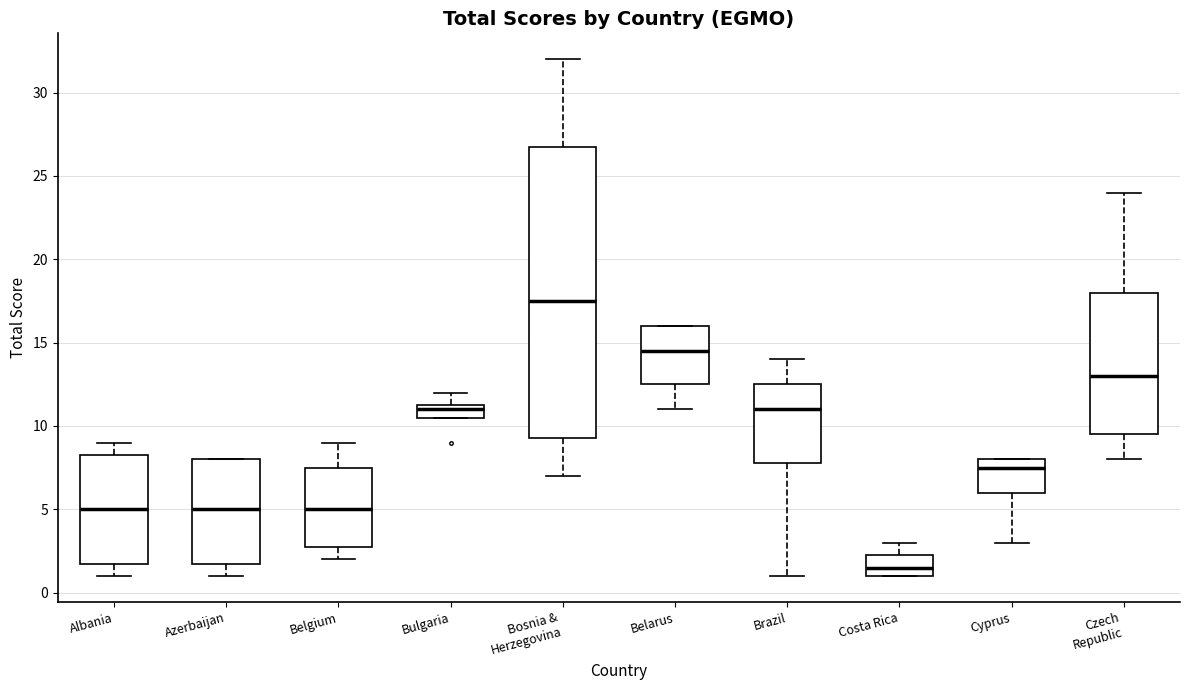

Reading left to right, transcribe this box plot: for each box, give where its median line is, the range the box spans, and where its two whiskers end, as read against the y-axis. The values are not printed on the chart, so give them approximately, as read against the axis.

Albania: median 5.0, box 2.0 to 8.5, whiskers 1.0 to 9.0
Azerbaijan: median 5.0, box 2.0 to 8.0, whiskers 1.0 to 8.0
Belgium: median 5.0, box 3.0 to 7.5, whiskers 2.0 to 9.0
Bulgaria: median 11.0, box 10.5 to 11.5, whiskers 10.5 to 12.0
Bosnia & Herzegovina: median 17.5, box 9.5 to 27.0, whiskers 7.0 to 32.0
Belarus: median 14.5, box 12.5 to 16.0, whiskers 11.0 to 16.0
Brazil: median 11.0, box 8.0 to 12.5, whiskers 1.0 to 14.0
Costa Rica: median 1.5, box 1.0 to 2.5, whiskers 1.0 to 3.0
Cyprus: median 7.5, box 6.0 to 8.0, whiskers 3.0 to 8.0
Czech Republic: median 13.0, box 9.5 to 18.0, whiskers 8.0 to 24.0